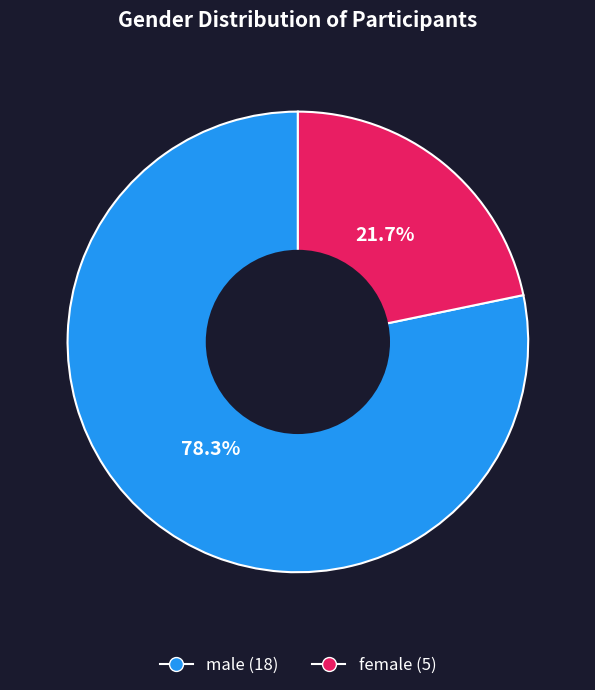

Rank the categories by value from lowest to highest.

female, male